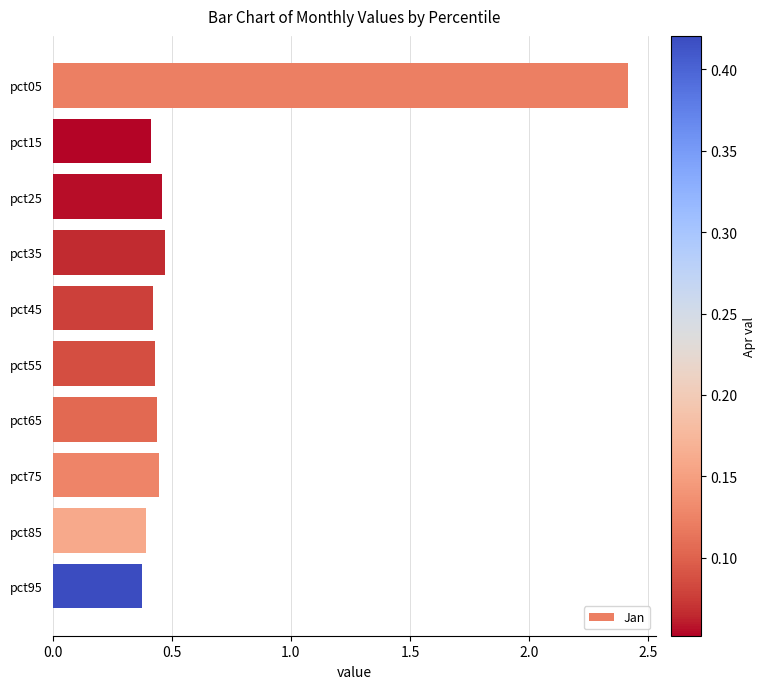

The value at pct95 is 0.4. True or false?

True